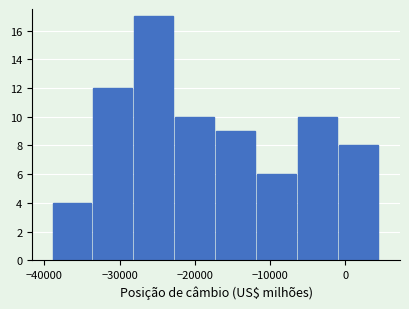

Which range on the x-axis has the tallest bar?

-28000 to -23000